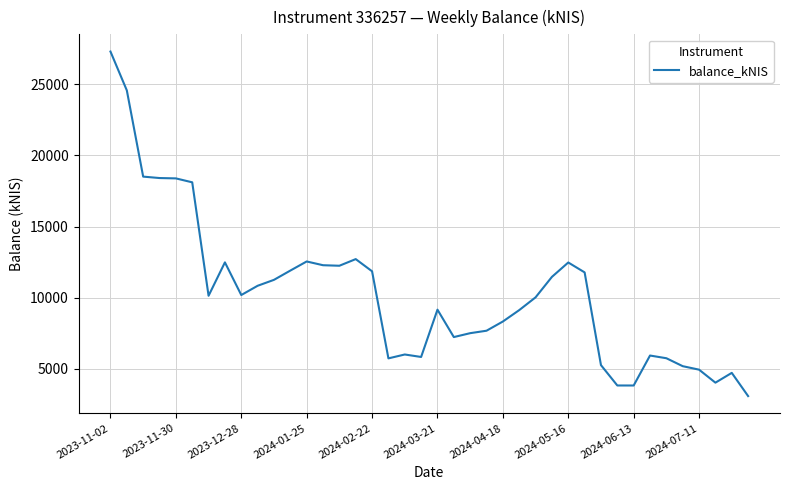

What is the maximum value shown in the chart?

27296.7